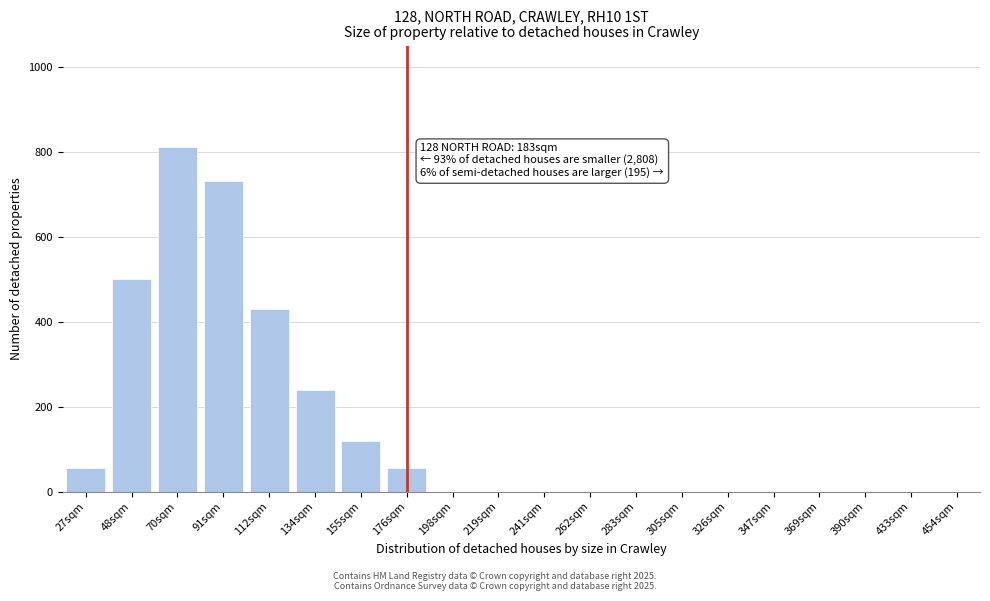

Reading left to right, transcribe all the data shown in this chart.

27sqm=55	48sqm=500	70sqm=810	91sqm=730	112sqm=430	134sqm=240	155sqm=120	176sqm=55	198sqm=0	219sqm=0	241sqm=0	262sqm=0	283sqm=0	305sqm=0	326sqm=0	347sqm=0	369sqm=0	390sqm=0	433sqm=0	454sqm=0